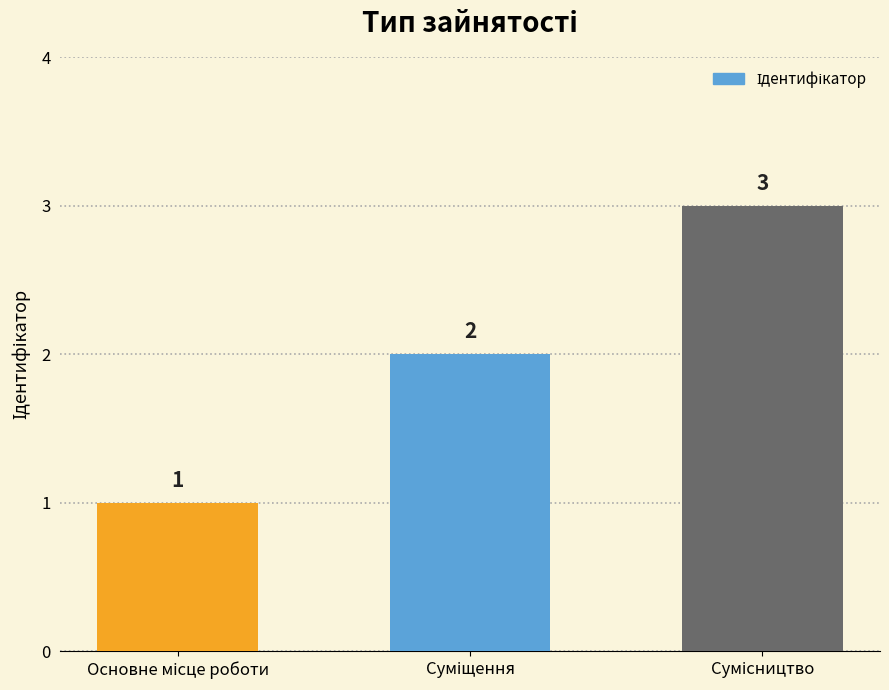

What is the average value?

2